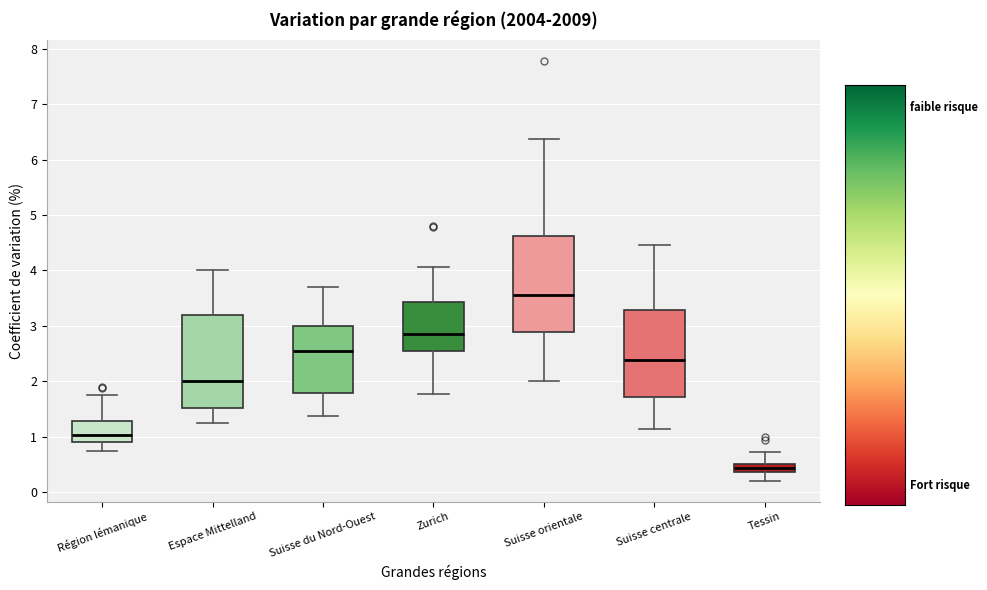

Which box has the lowest median line?

Tessin